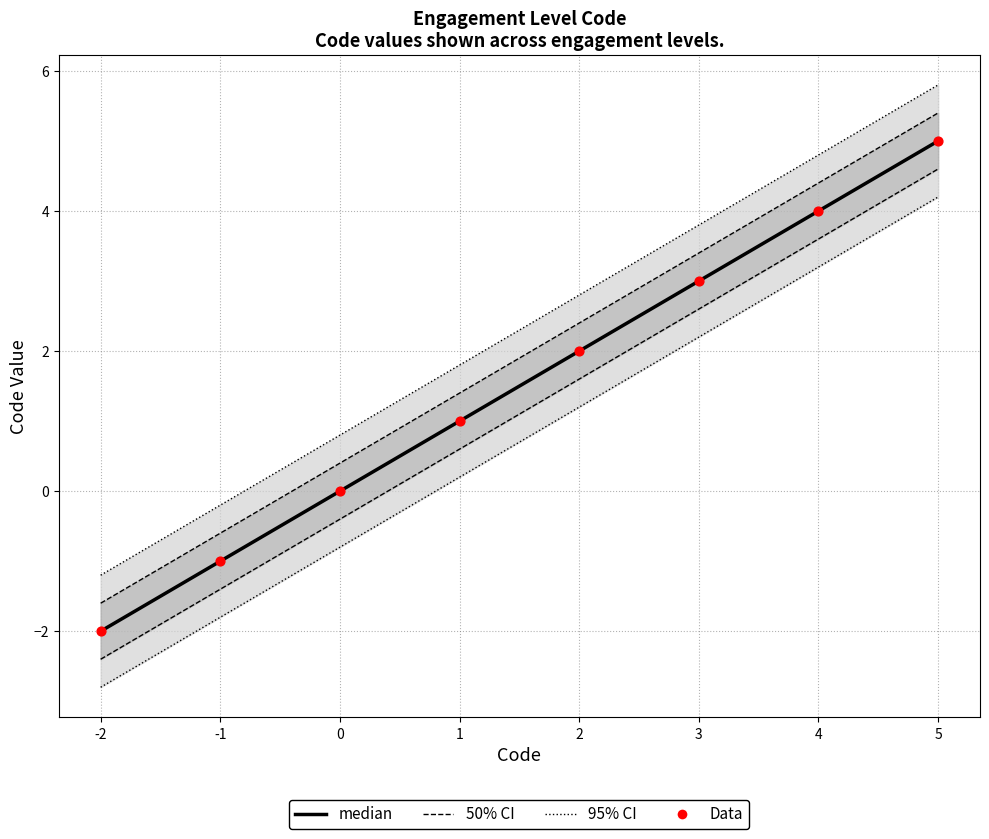

Which series has the largest total across all categories?

95% CI